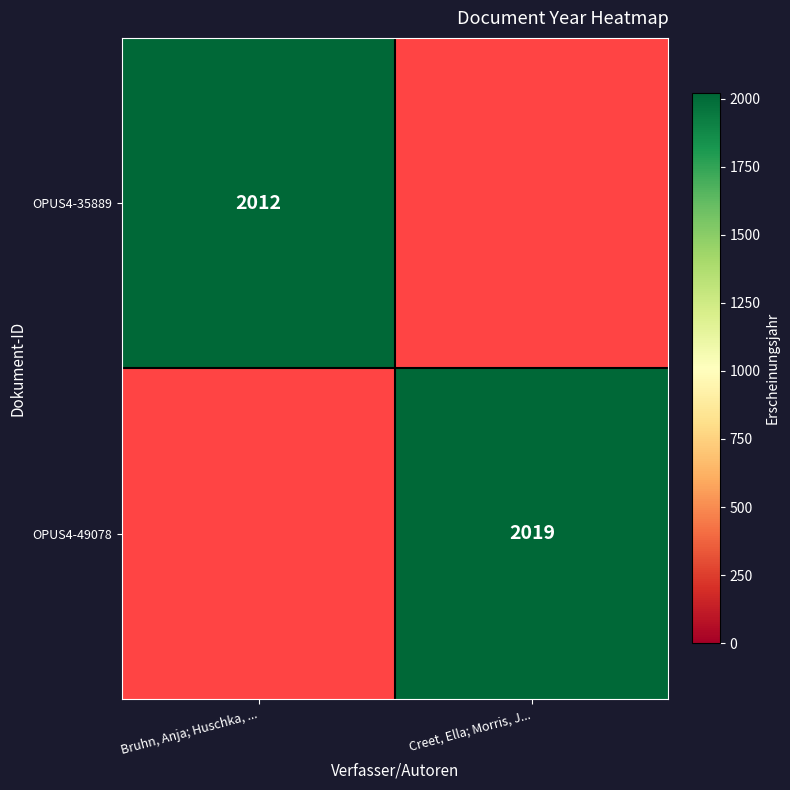

How many data points does each series have?

2